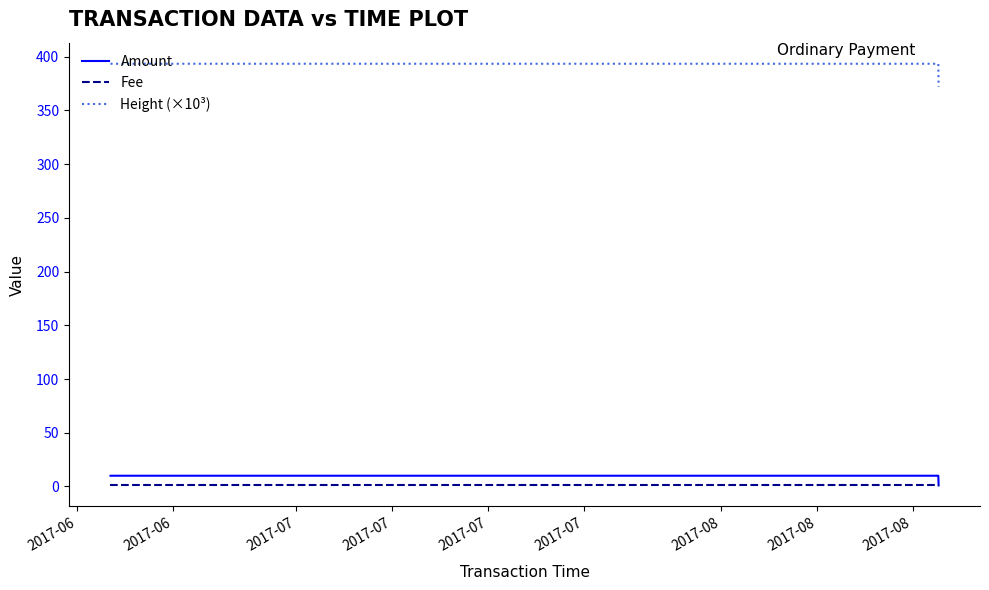

What is the greatest value displayed?

393.5